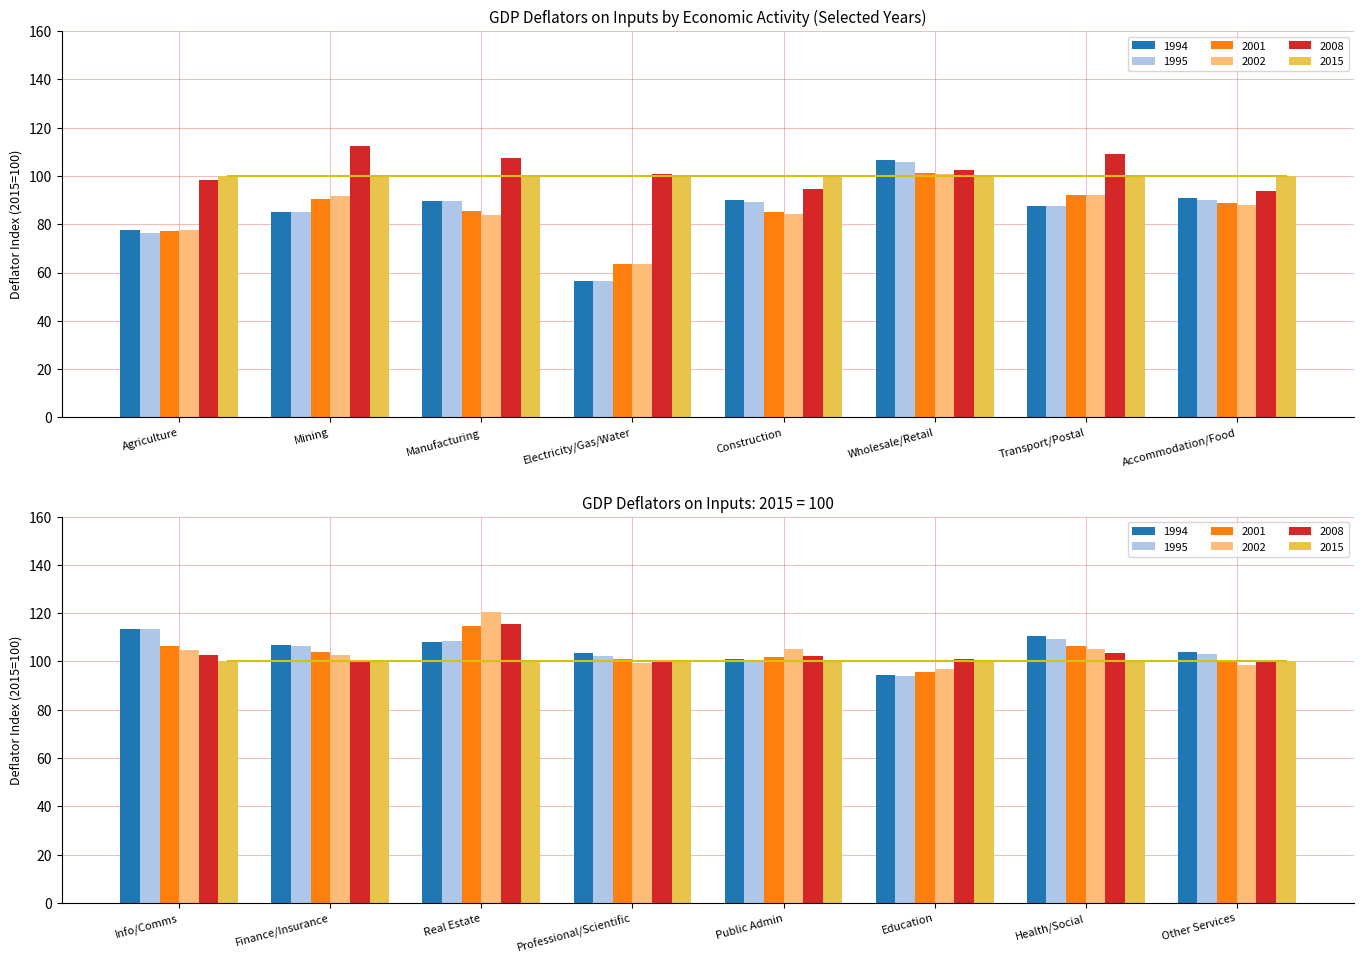

What is the value of the 2002 bar at the 2nd from the left?

91.7